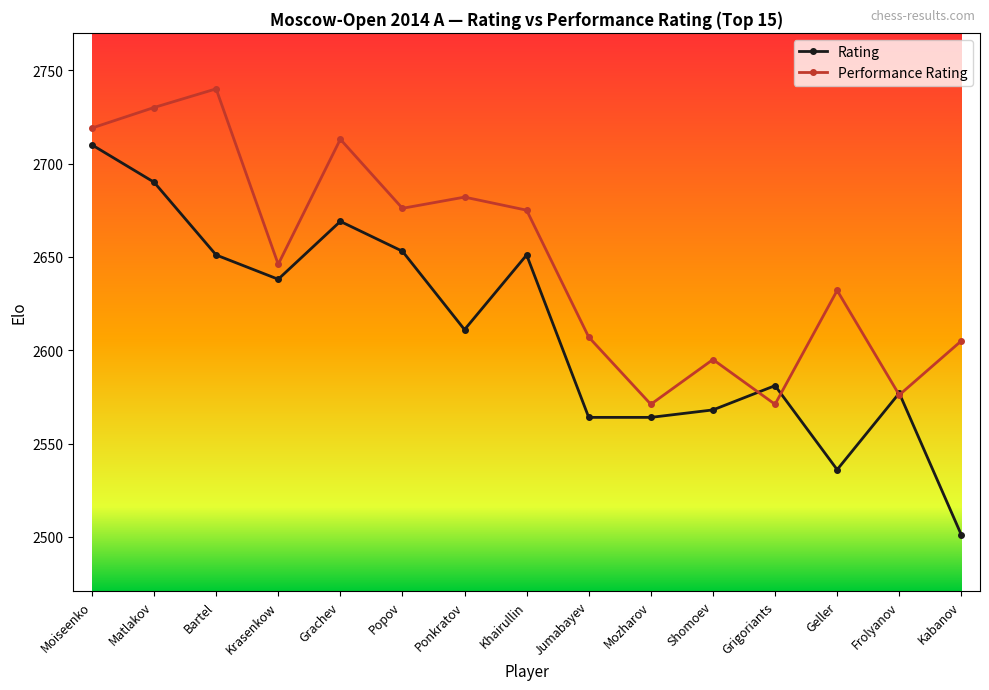

Which series ends up on top after the final intersection of Rating and Performance Rating?

Performance Rating